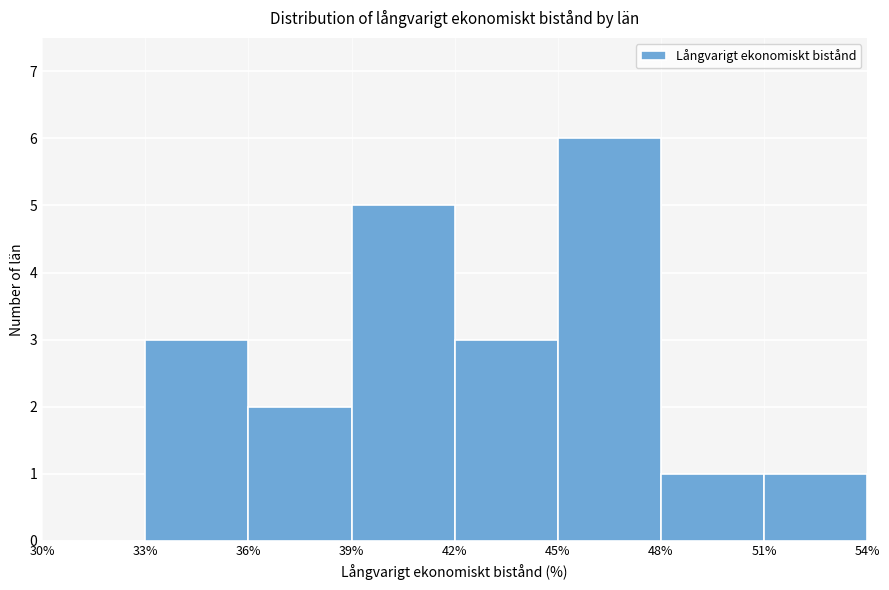

Reading left to right, list every bar in this chart as the range it spans on the x-axis followed by its height. The values are not printed on the chart, so give them approximately, as read against the axis.

30% to 33%: 0
33% to 36%: 3
36% to 39%: 2
39% to 42%: 5
42% to 45%: 3
45% to 48%: 6
48% to 51%: 1
51% to 54%: 1